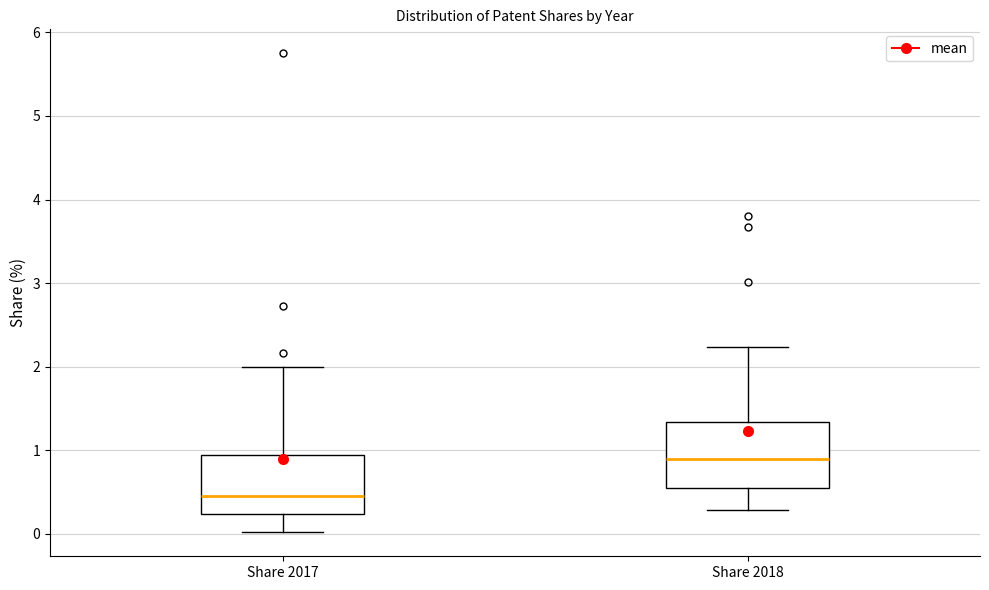

Reading left to right, read every box against the y-axis: the position of its median line, the range the box covers, and the ends of its whiskers. The values are not printed on the chart, so give them approximately, as read against the axis.

Share 2017: median 0.5, box 0.2 to 1.0, whiskers 0.0 to 2.0
Share 2018: median 0.9, box 0.6 to 1.3, whiskers 0.3 to 2.2